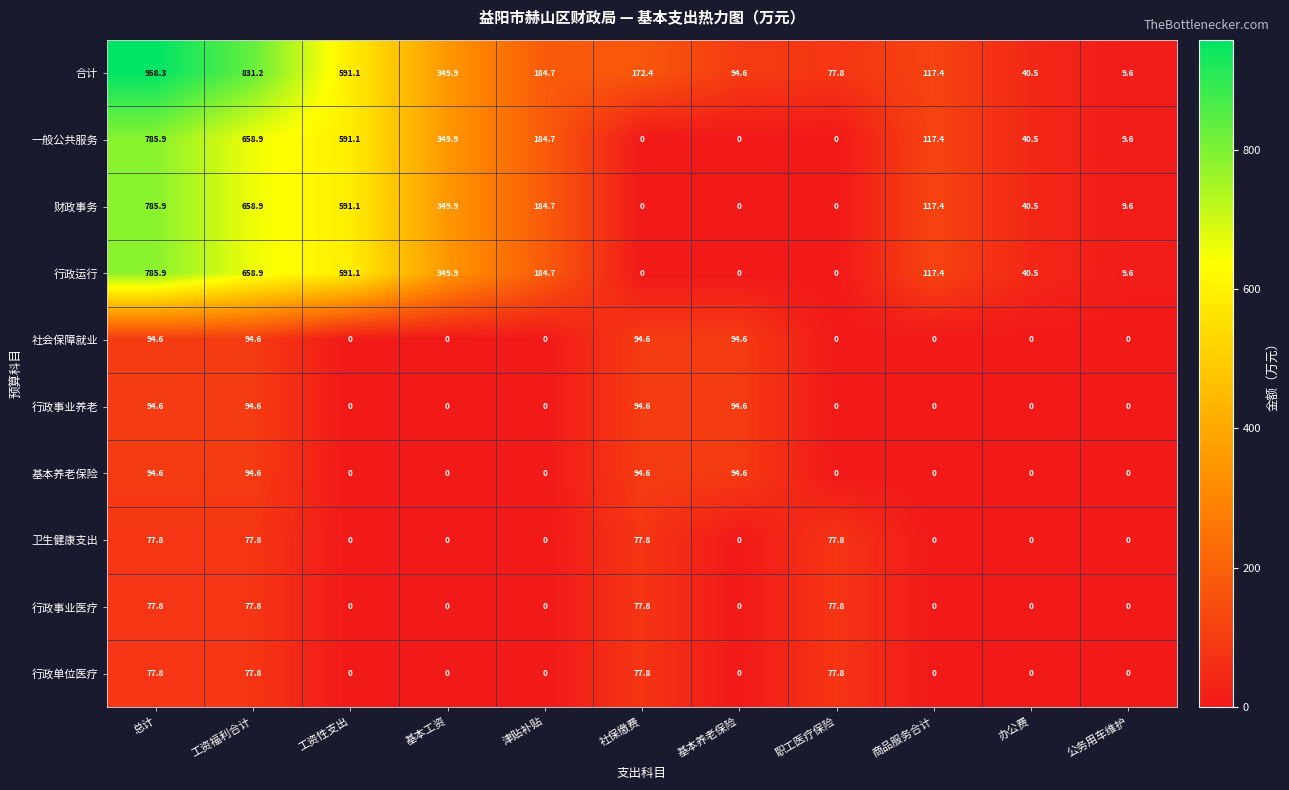

What is the spread (max minus min) of values at 工资性支出?

591.1